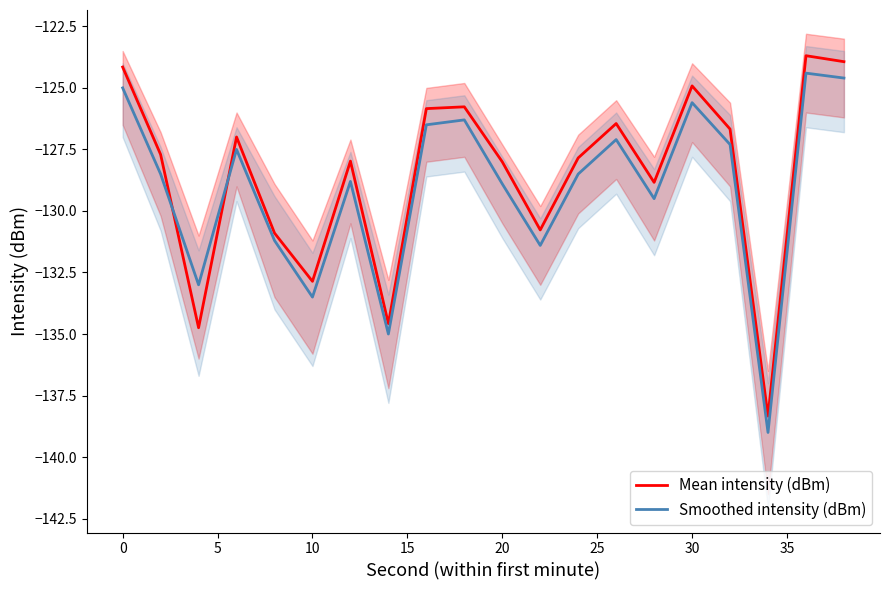

What is the minimum value shown in the chart?

-139.0